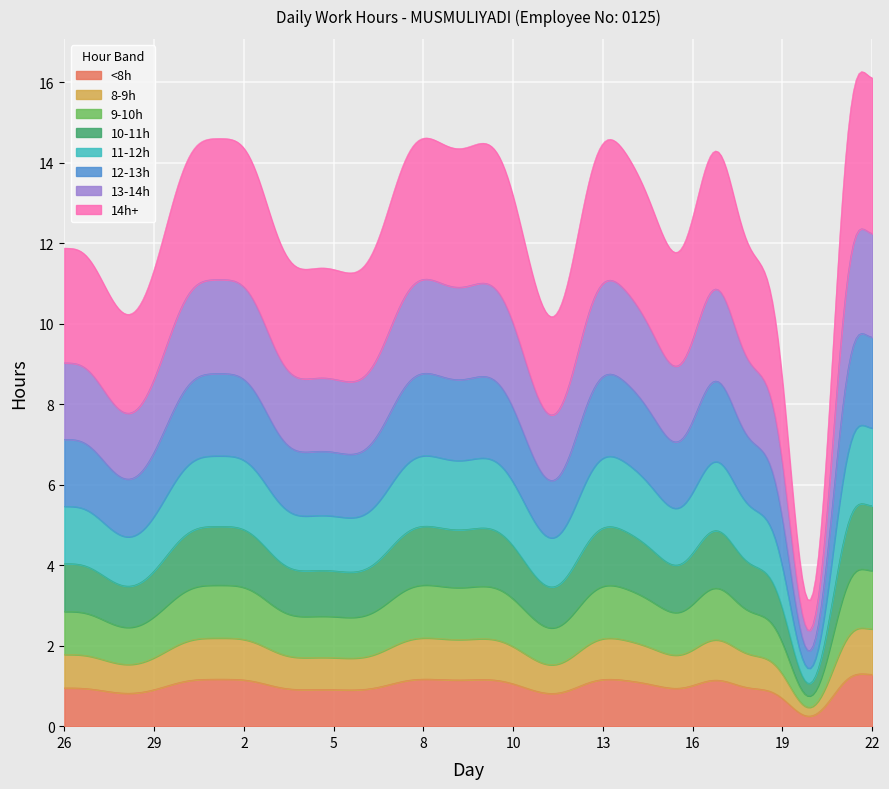

True or false: Break Total and Low (Hours) intersect in this chart.

False